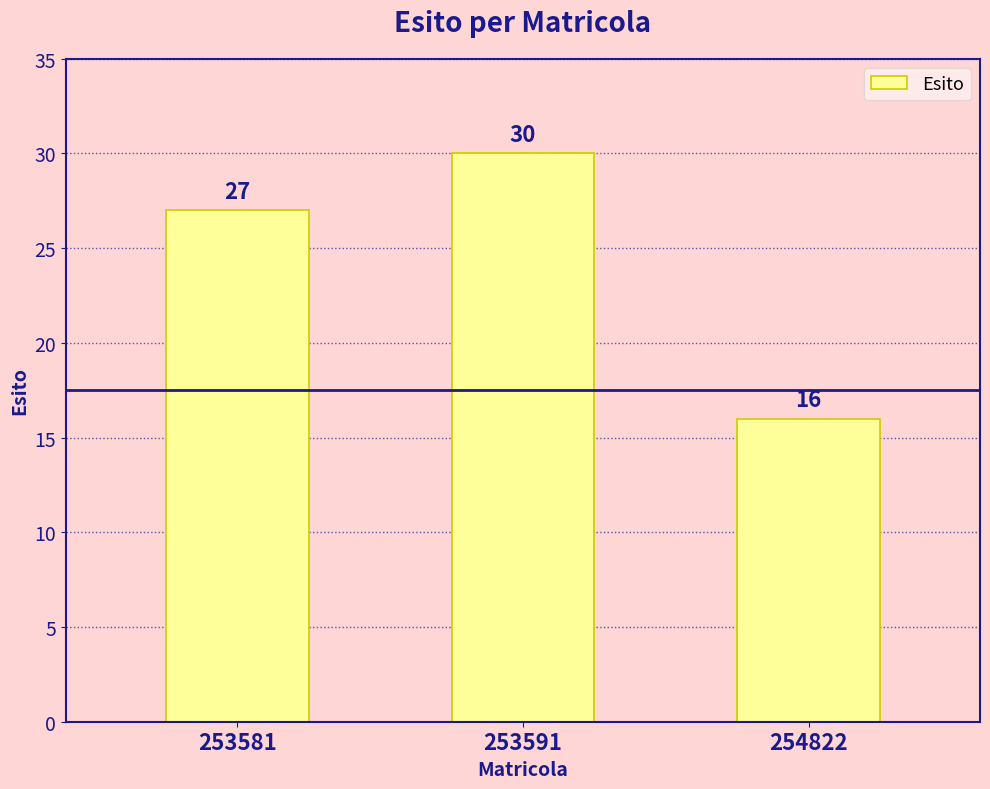

What is the change in value from 253581 to 254822?

-11